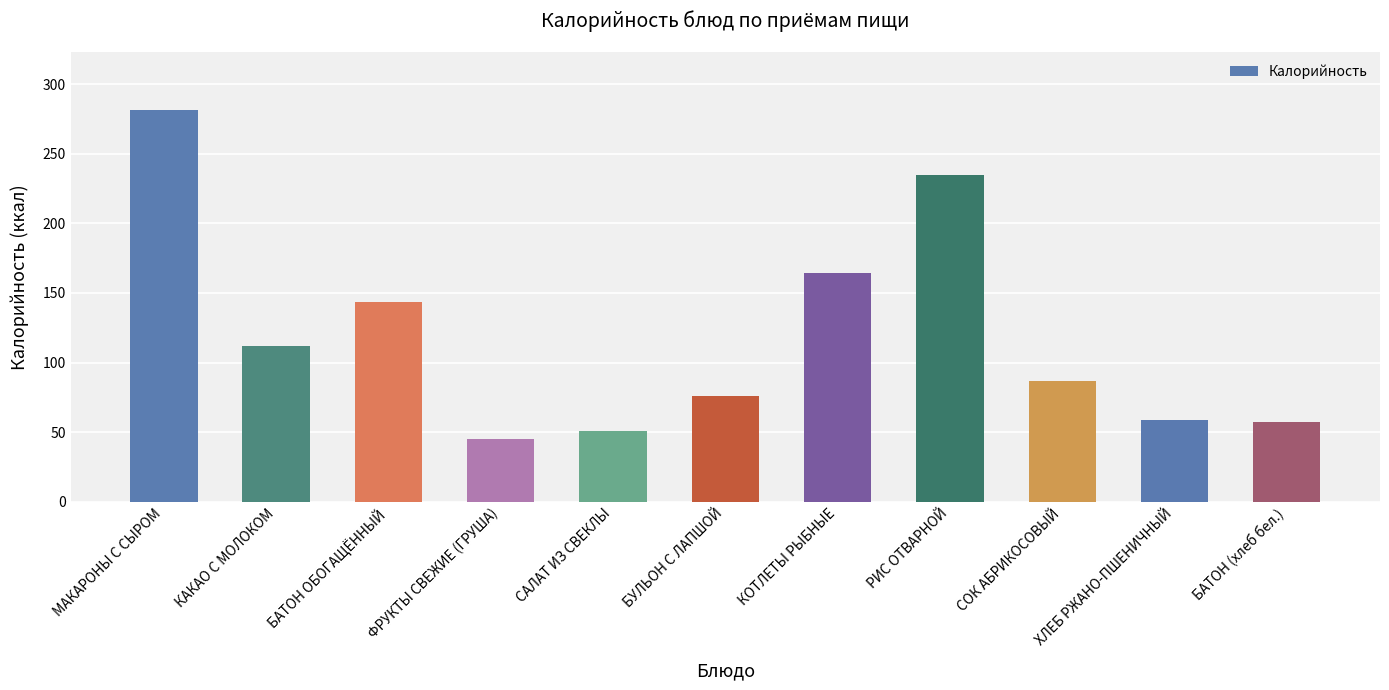

Is it true that the value at САЛАТ ИЗ СВЕКЛЫ is 80.1?

False